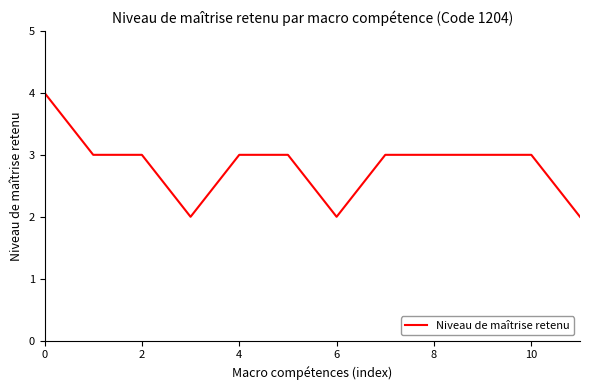

Count the number of categories in the chart.

12